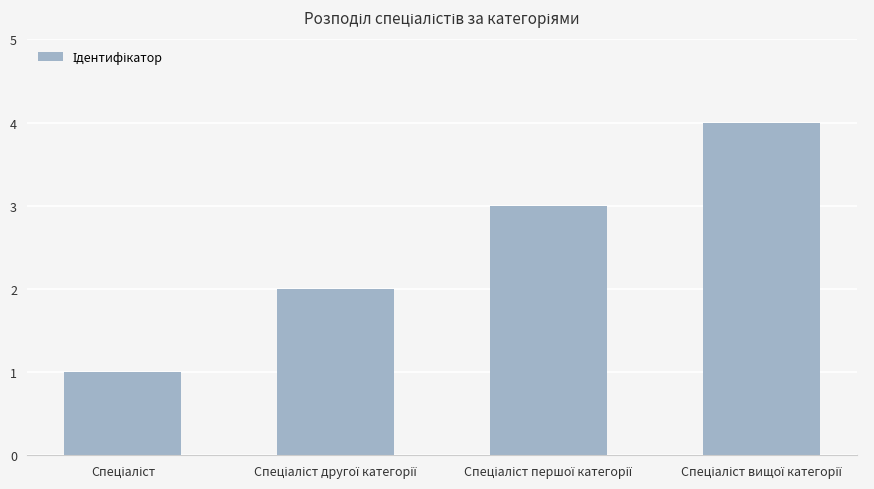

How many values are below 3?

2